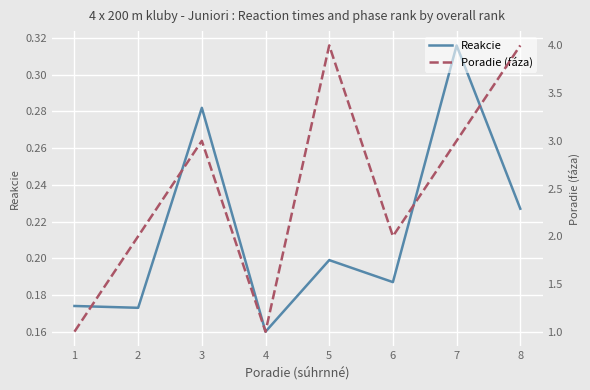

Count the Poradie (fáza) values in the range 2 to 4.

6